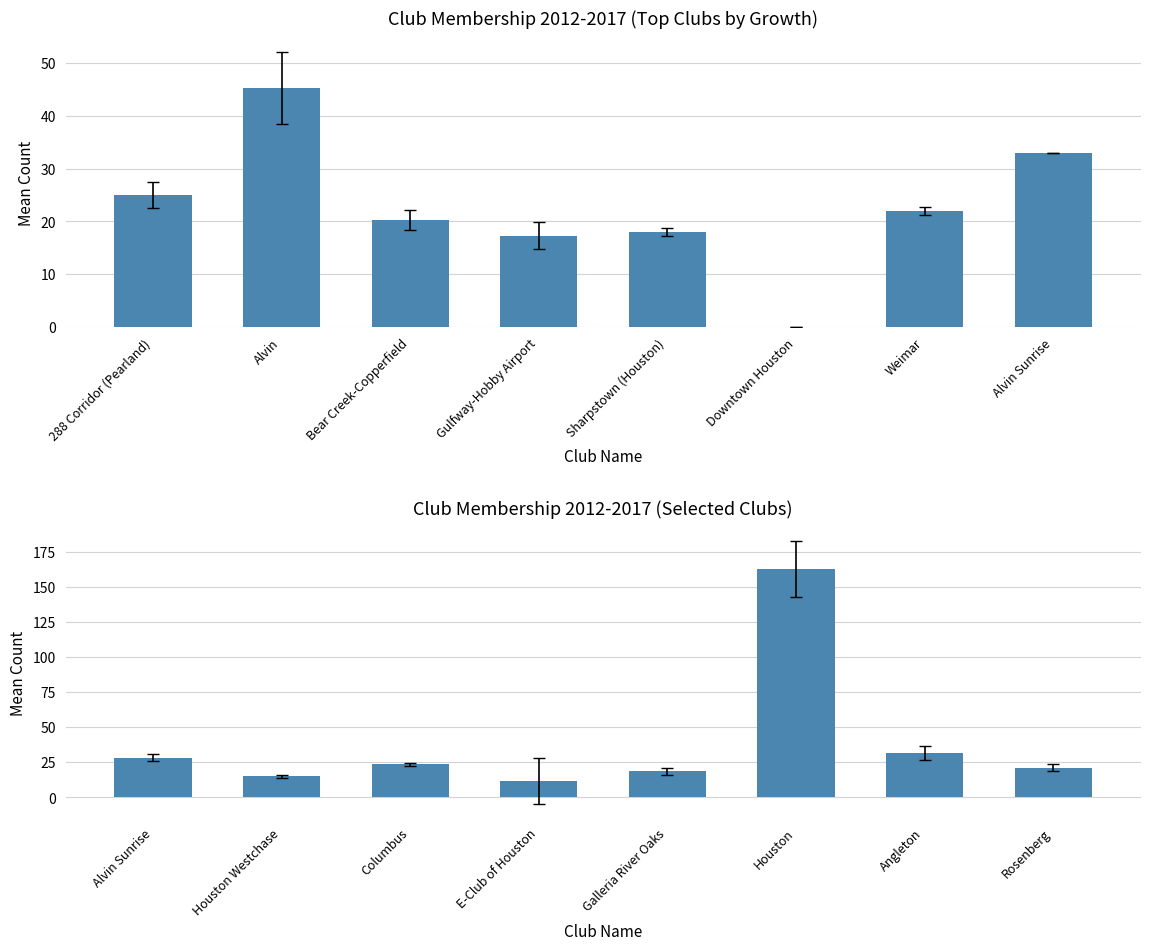

What is the label of the 2nd bar from the left?

Alvin